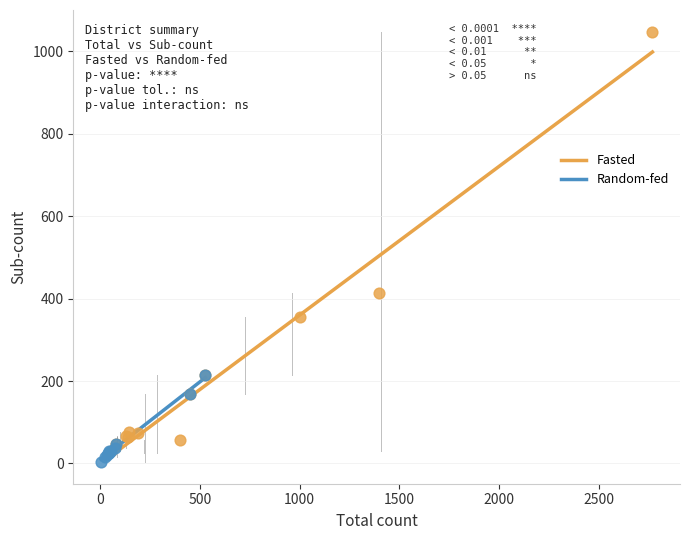

Which series has the largest Y range (max minus min)?

Fasted